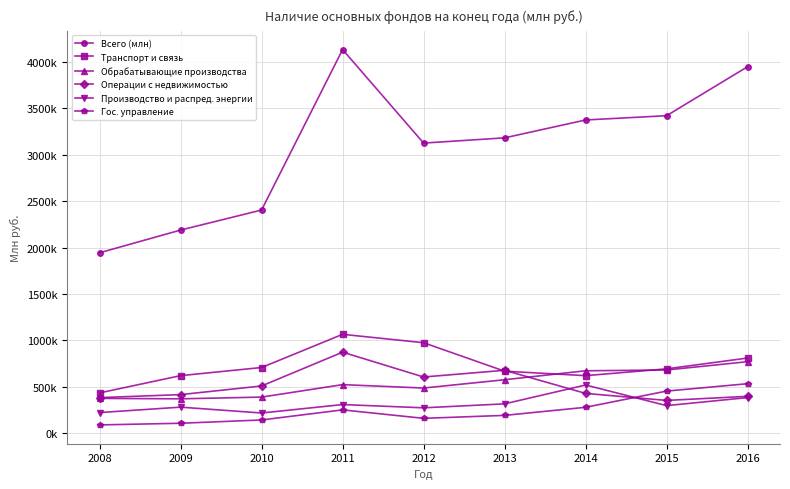

Which category has the highest value in the Всего (млн) series?

2011